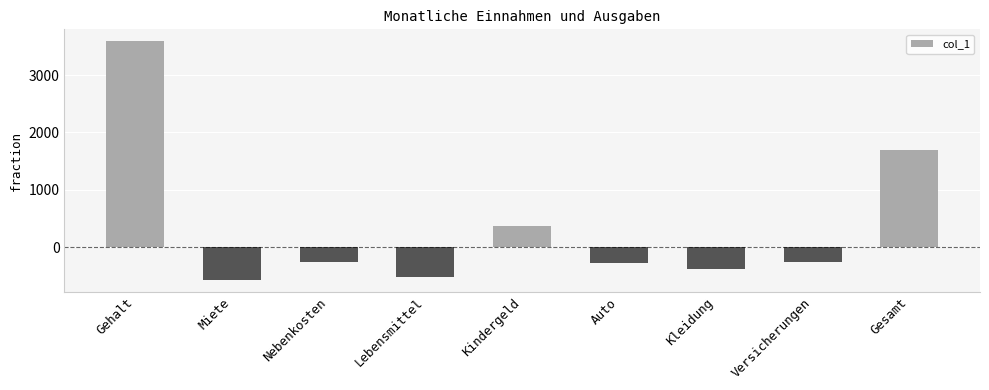

Which label corresponds to the smallest value in the chart?

Miete